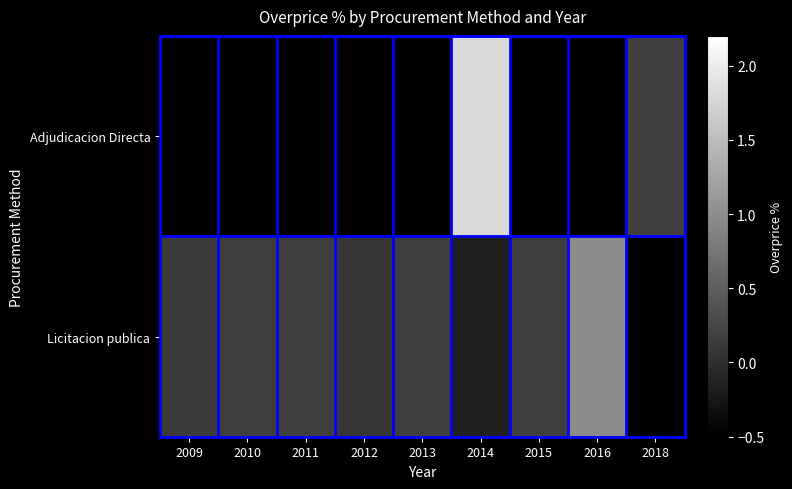

Where does the Licitacion publica series first go above 0?

2009